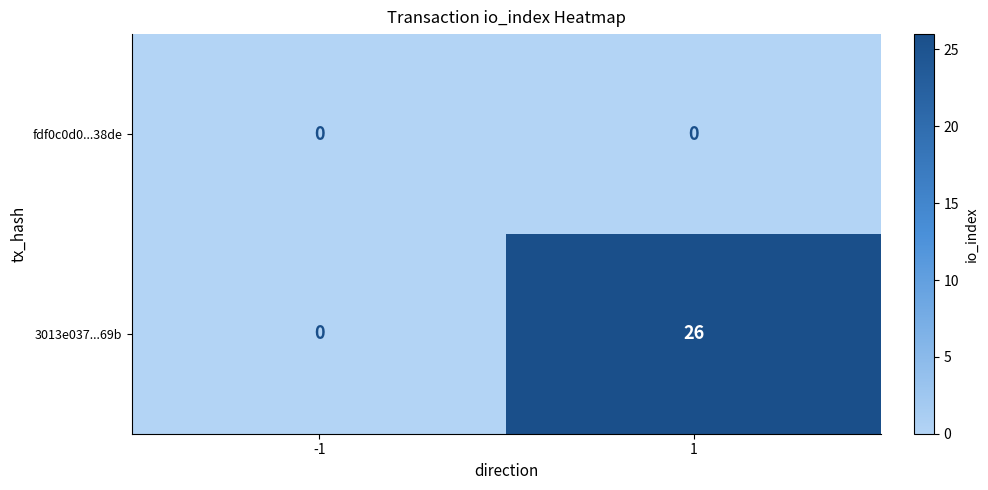

What is the highest value of the 3013e037...69b series?

26